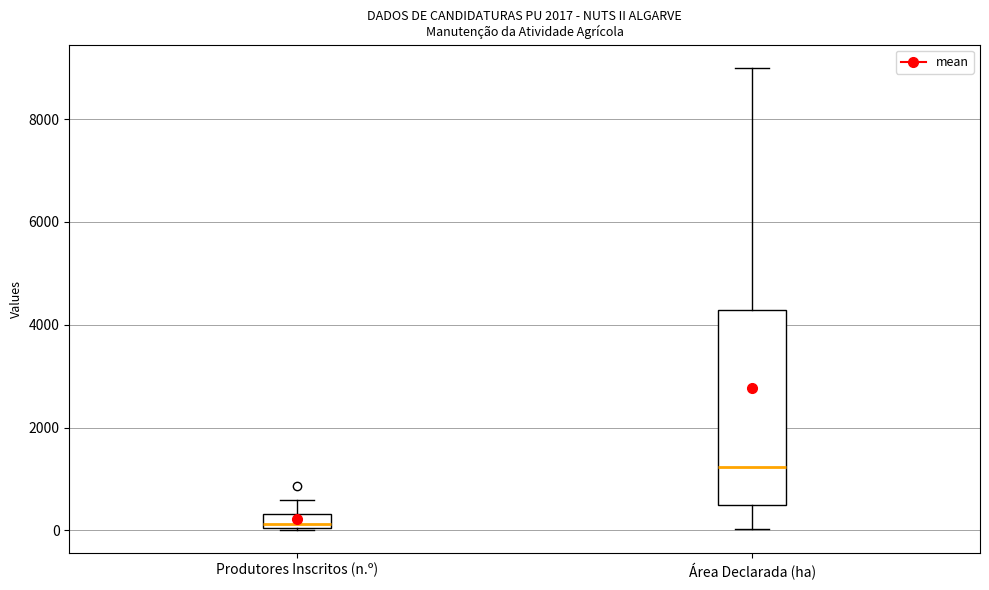

Which box has the highest median line?

Área Declarada (ha)